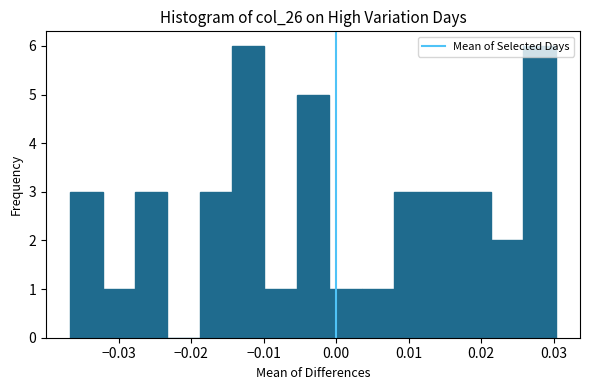

How tall is the bar that spans -0.014 to -0.010 on the x-axis? Neither the bar edges nor the heights are printed on the chart, so give them approximately, as read against the axes.

6